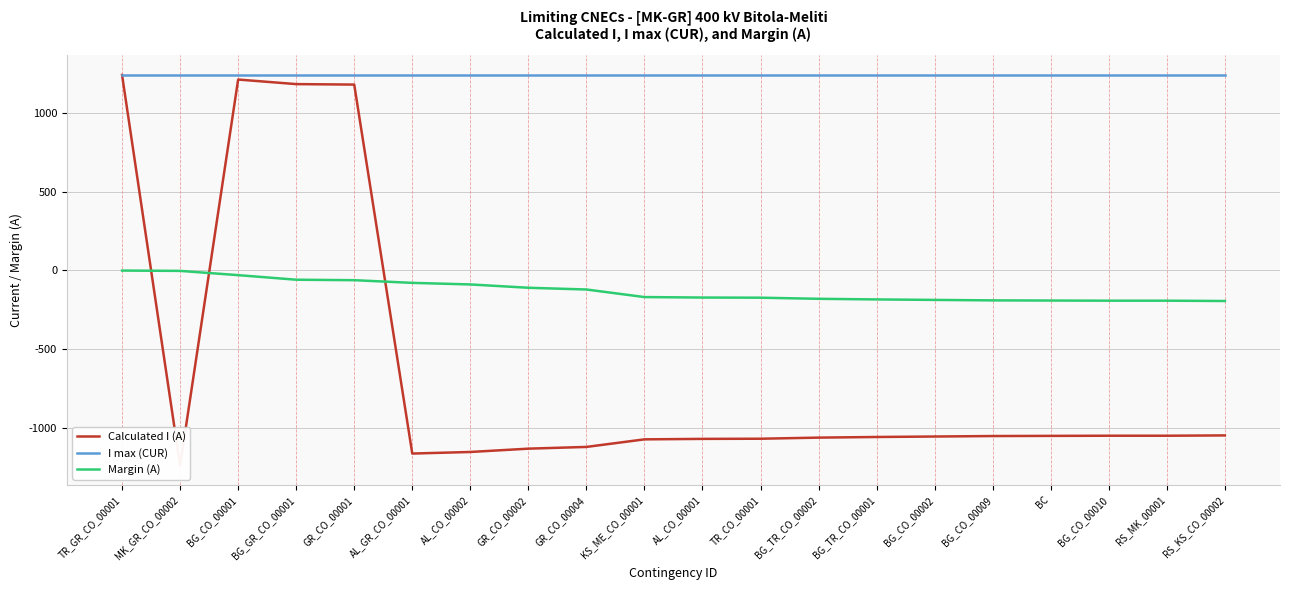

True or false: Calculated I (A) and I max (CUR) cross at least once.

False